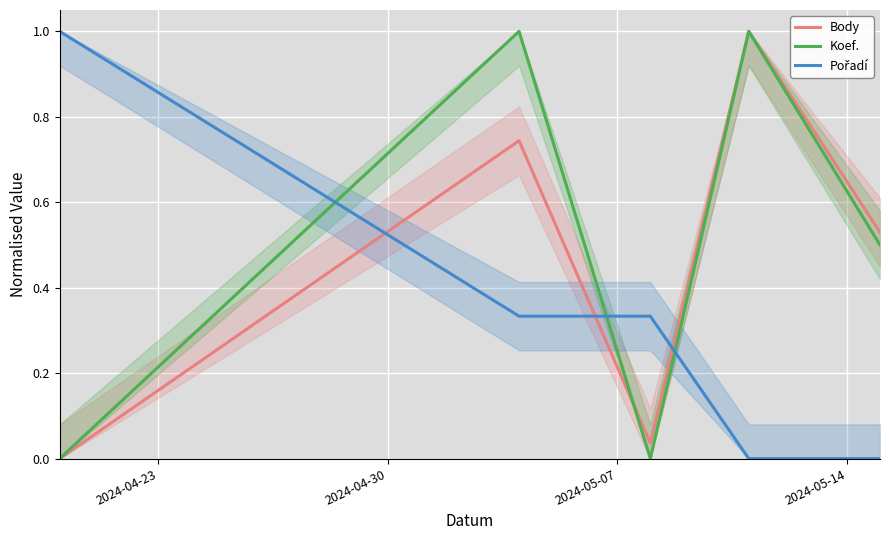

The Body series shows 0.5 at 2024-04-23. True or false?

False